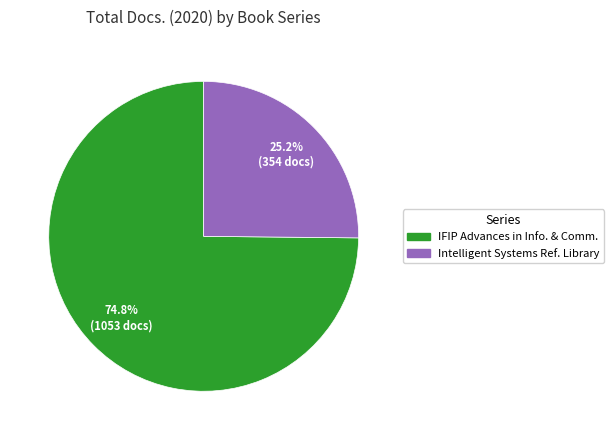

Is there a majority slice in this chart?

Yes